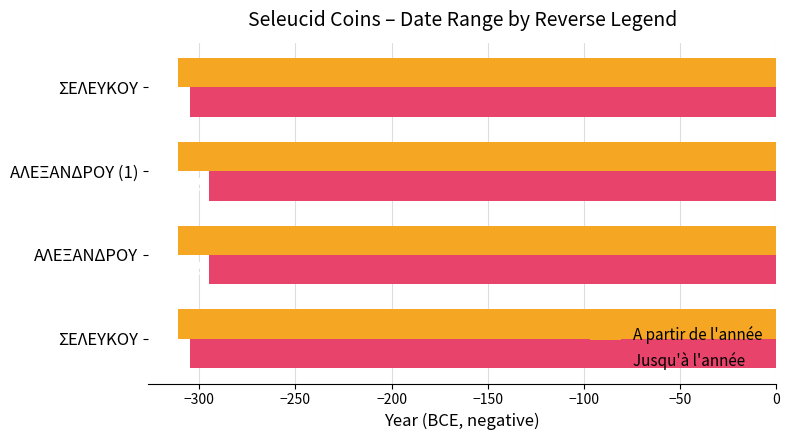

Read the A partir de l'année value at ΑΛΕΞΑΝΔΡΟΥ.

-311